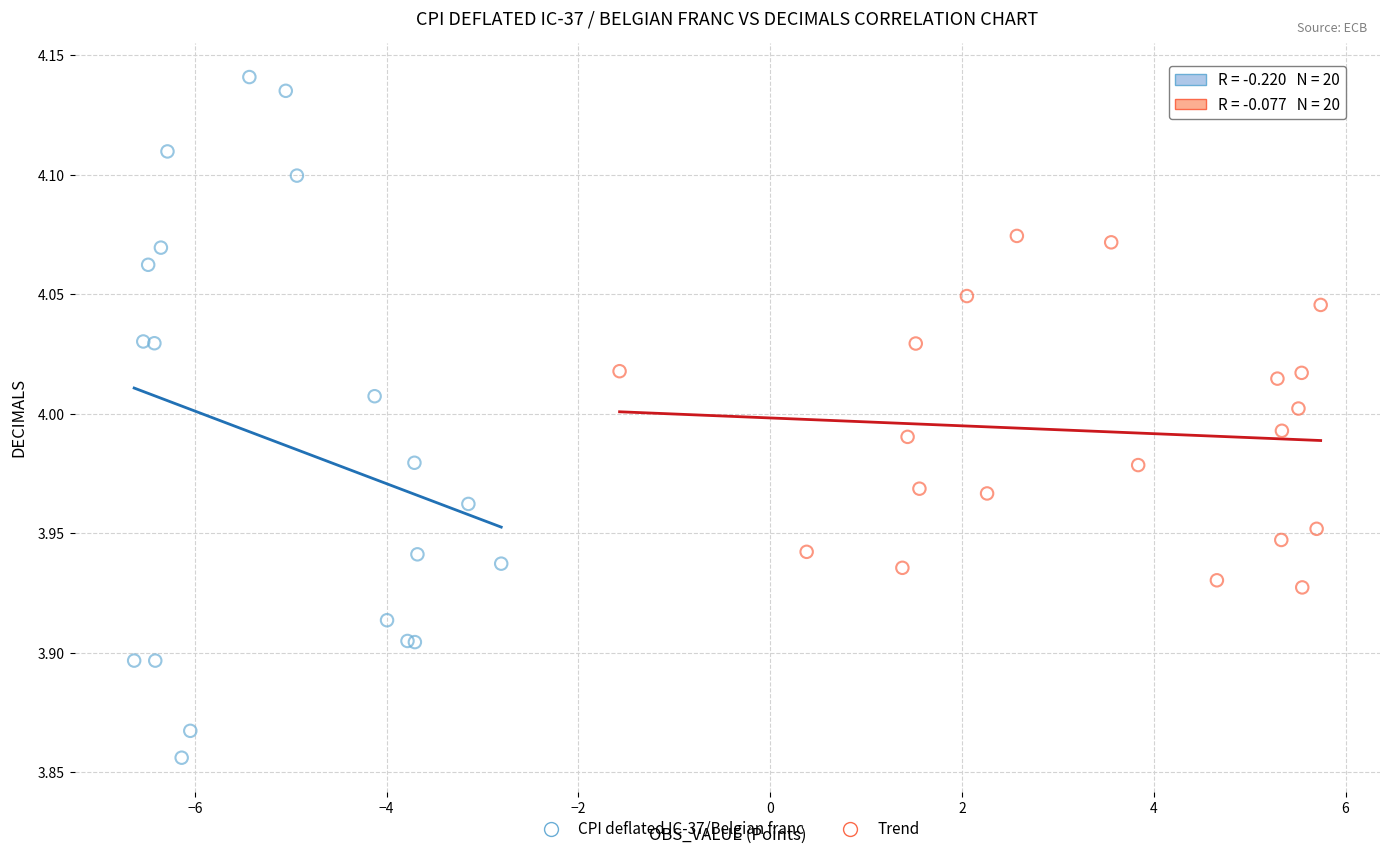

Which series reaches the minimum Y coordinate?

CPI deflated IC-37/Belgian franc